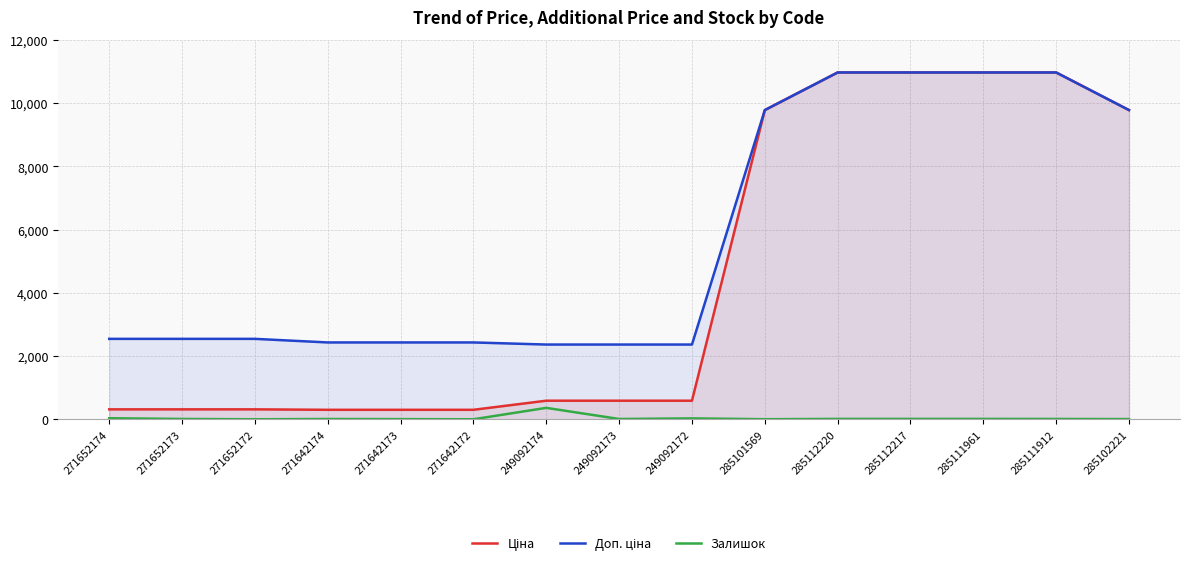

List the series in order of their peak value, lowest first.

Залишок, Ціна, Доп. ціна